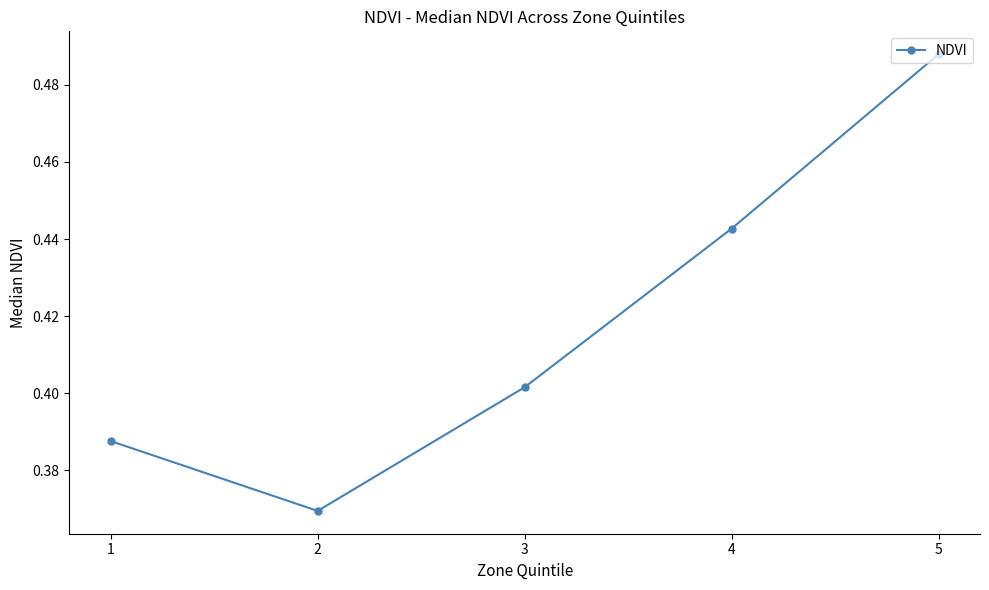

How many interior local valleys (lower than both neighbors) does the data have?

1